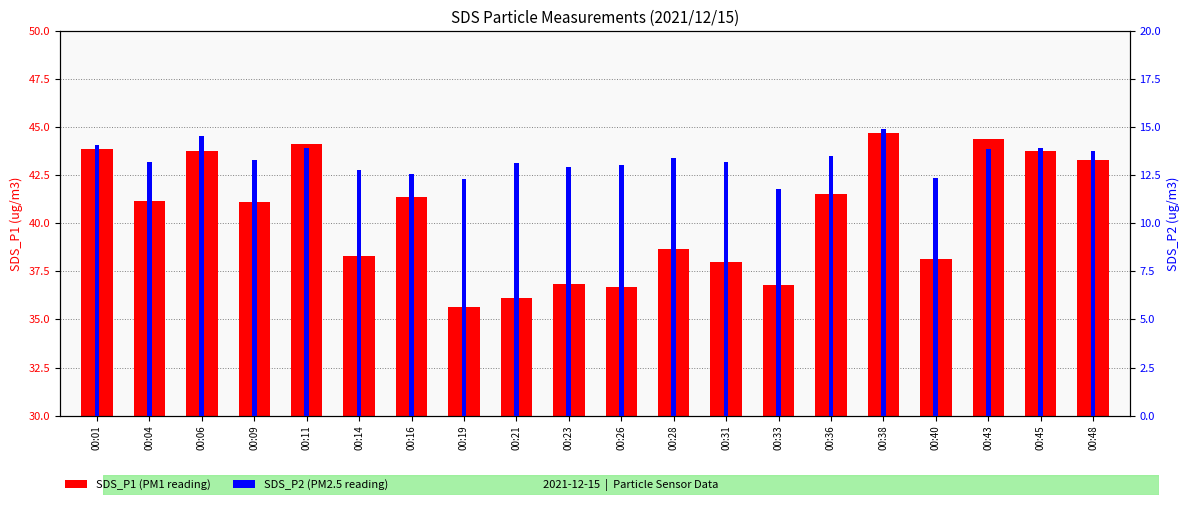

What is the lowest value of the SDS_P2 series?

11.8